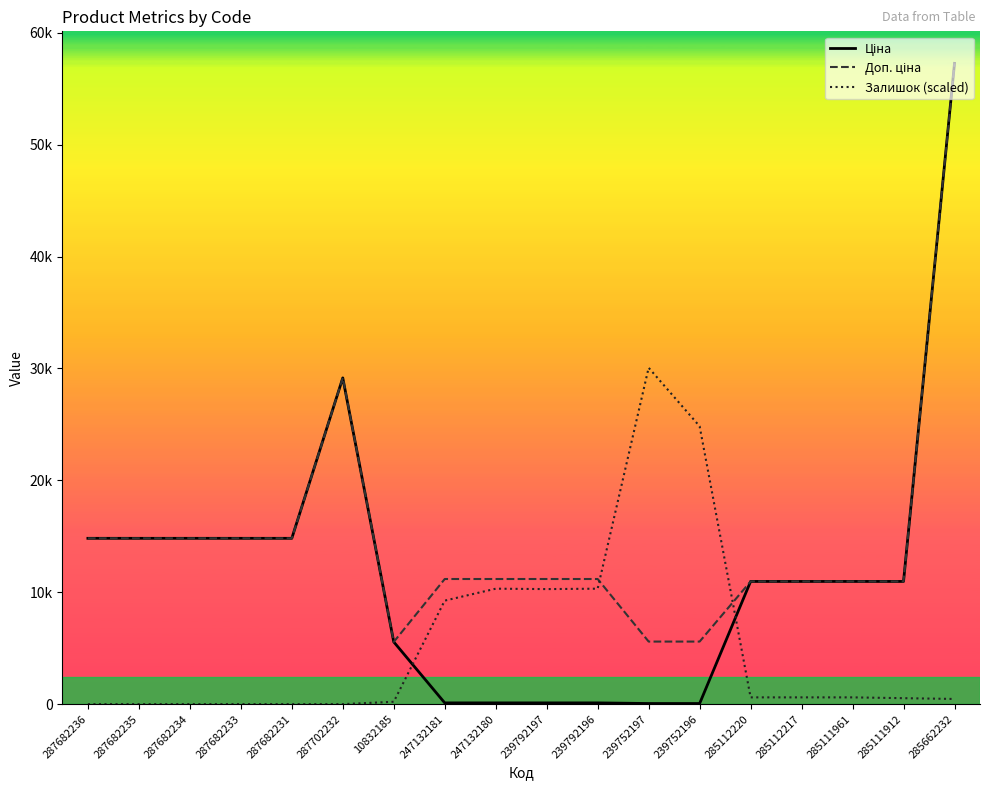

What is the approximate value of Доп. ціна at 285111961?

10964.4